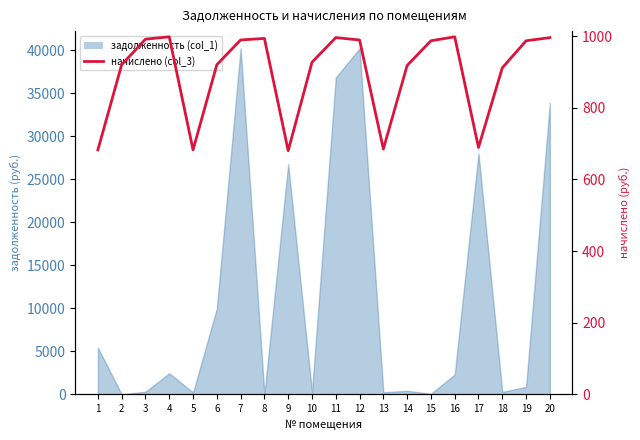

Approximately how many times larger is the value at 9 compared to 2?

0.7